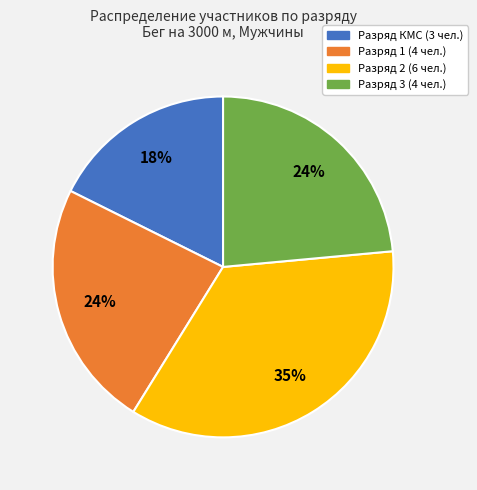

To the nearest percent, what is the average slice percentage?

25%